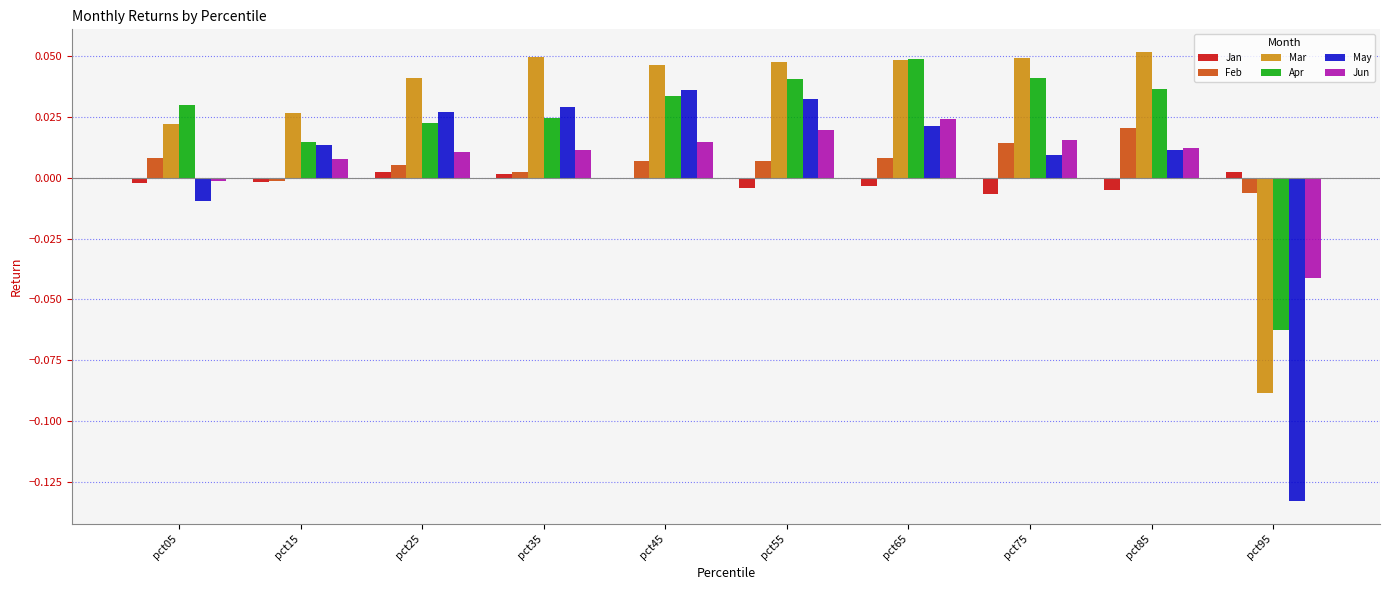

Which series changed the most between pct05 and pct25?

May